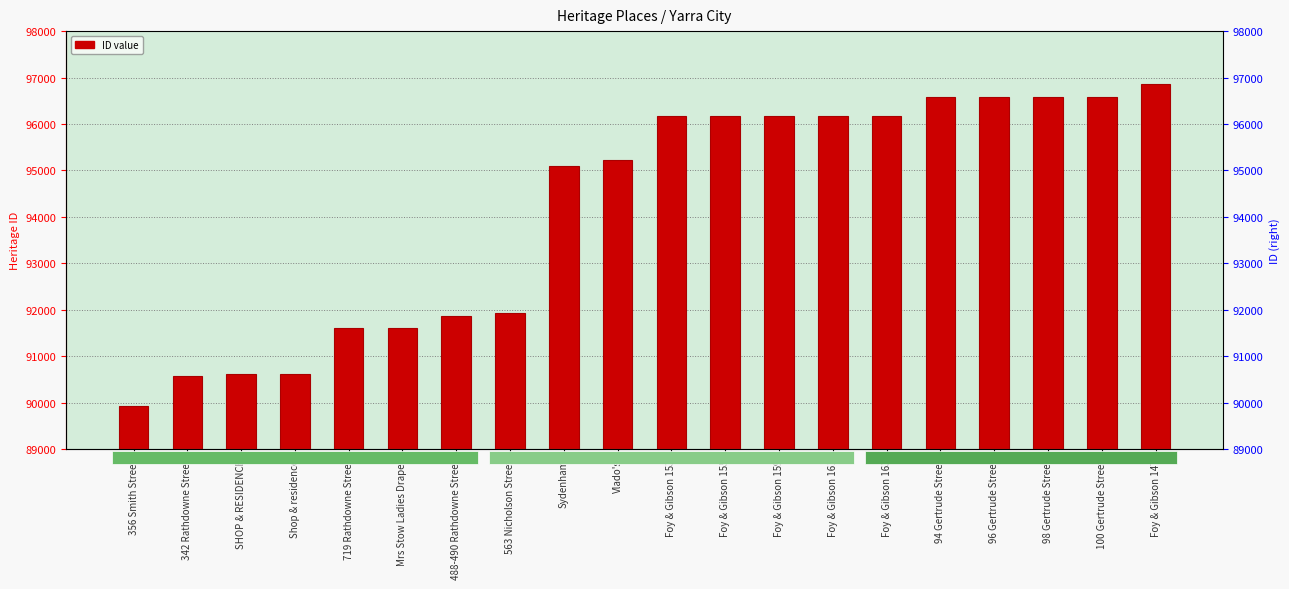

What is the average value?

94154